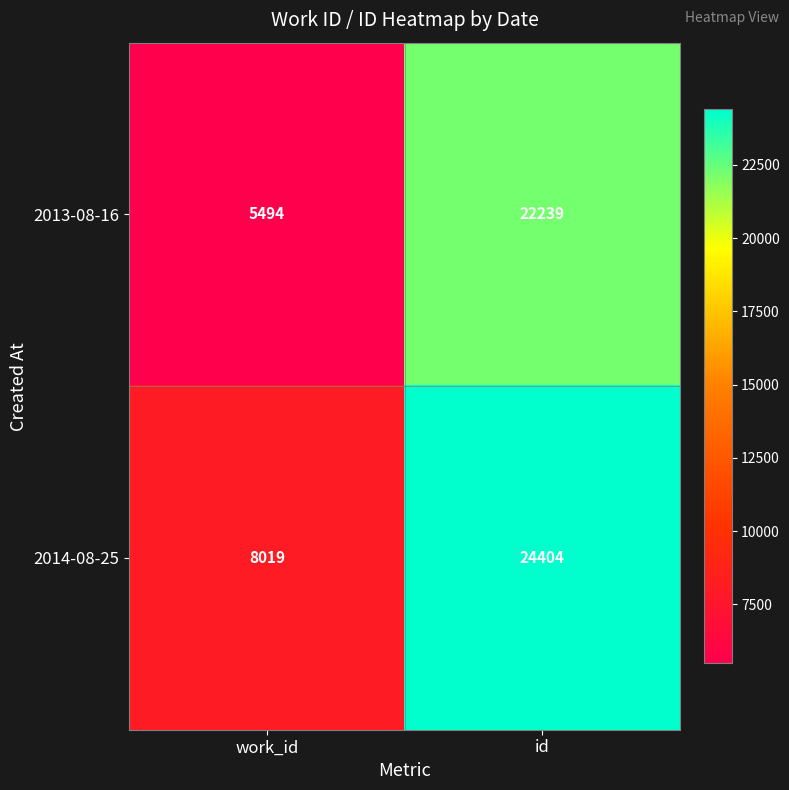

Reading right to left, what are all the values shown in this chart?

2013-08-16: 22239	5494
2014-08-25: 24404	8019